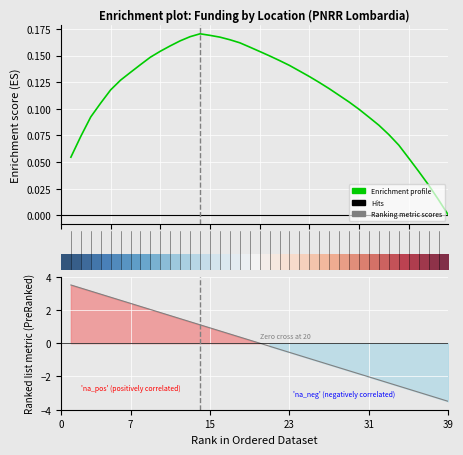

Does the chart display data point markers on the line(s)?

No